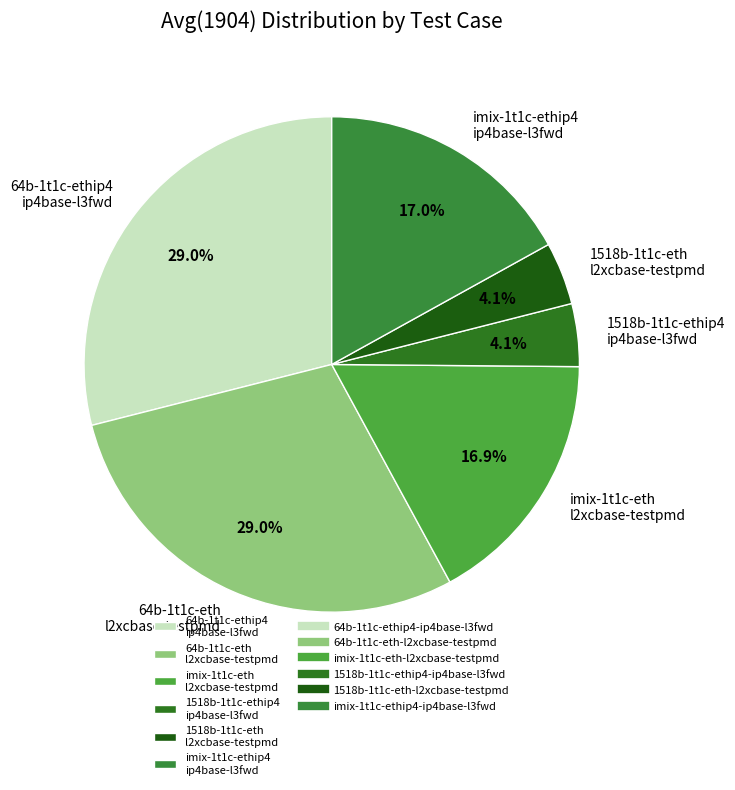

Does imix-1t1c-eth l2xcbase-testpmd represent more than half of the total?

No